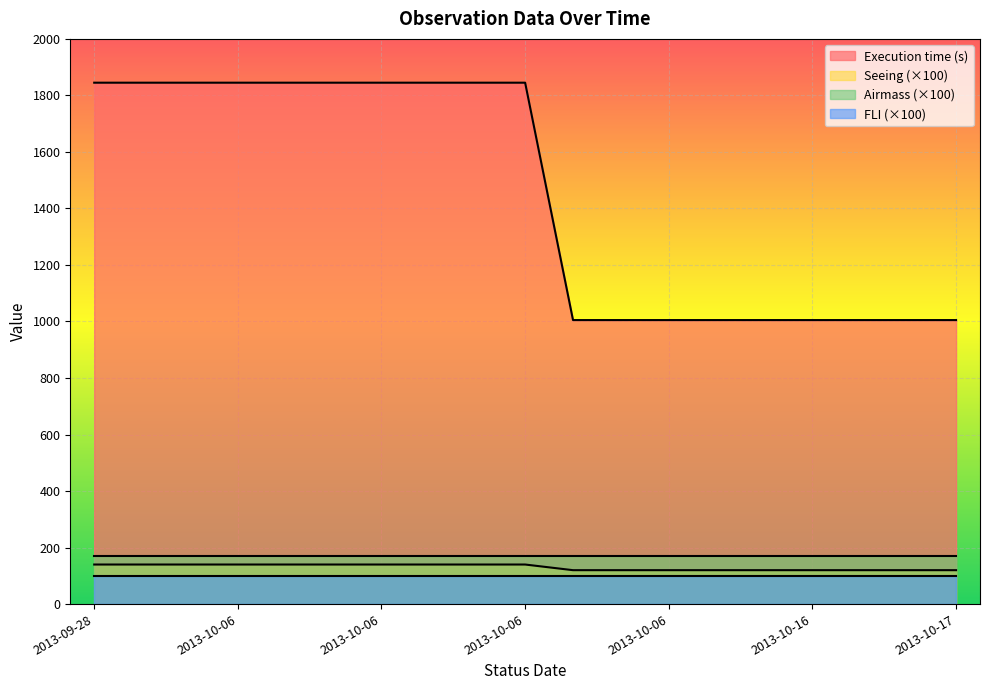

What is the greatest value displayed?

1845